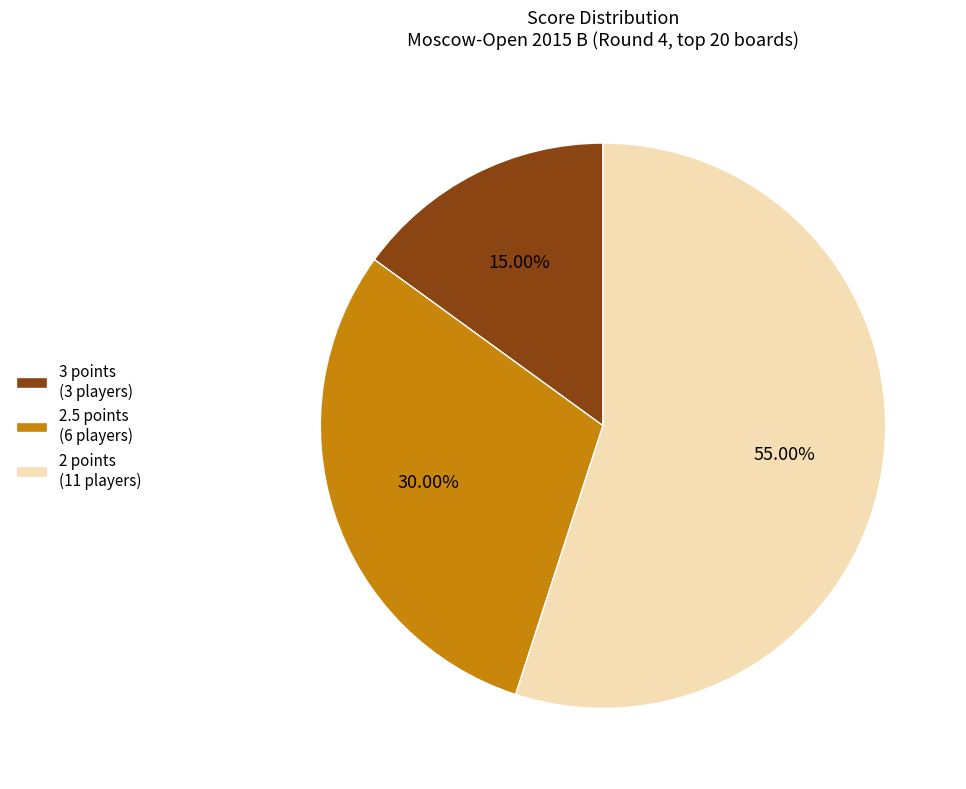

How many slices are in this pie chart?

3